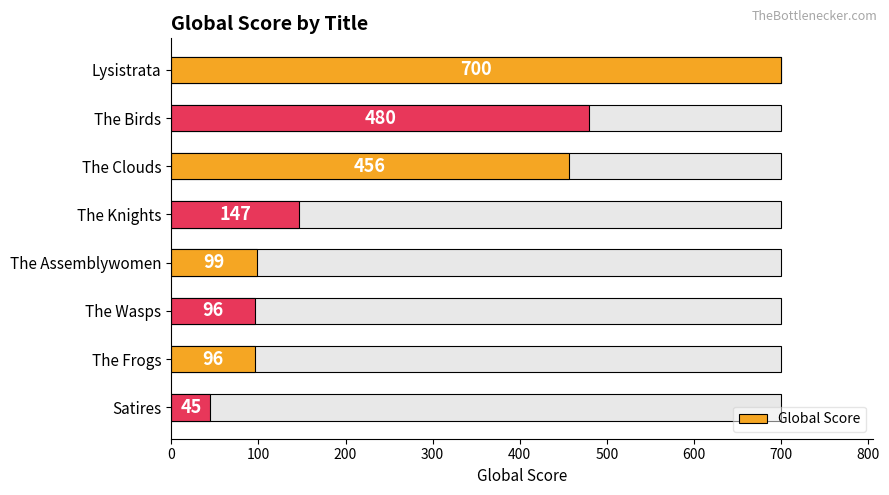

How many data points are less than 147?

4